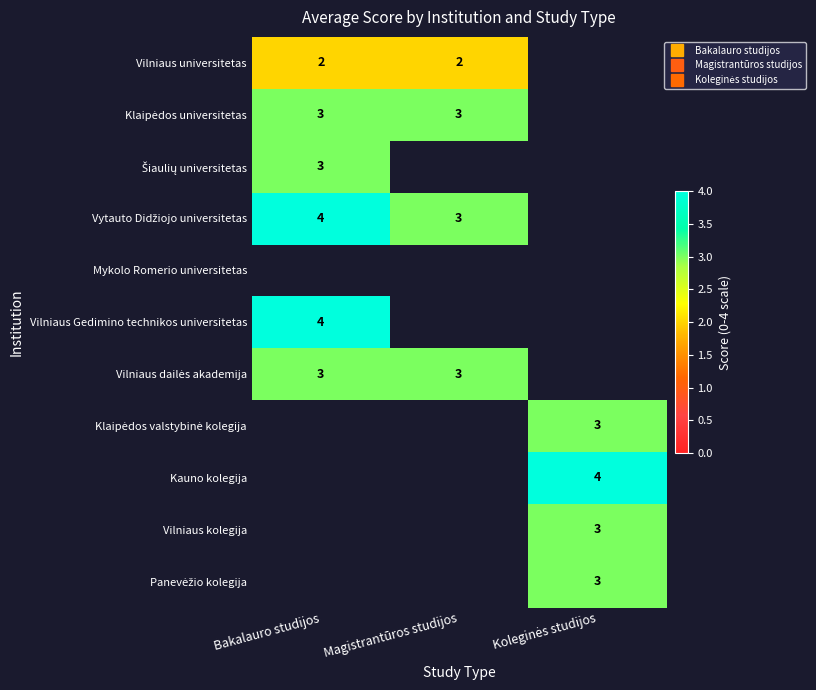

List the labels in order of Klaipėdos valstybinė kolegija value, smallest first.

Bakalauro studijos, Magistrantūros studijos, Koleginės studijos